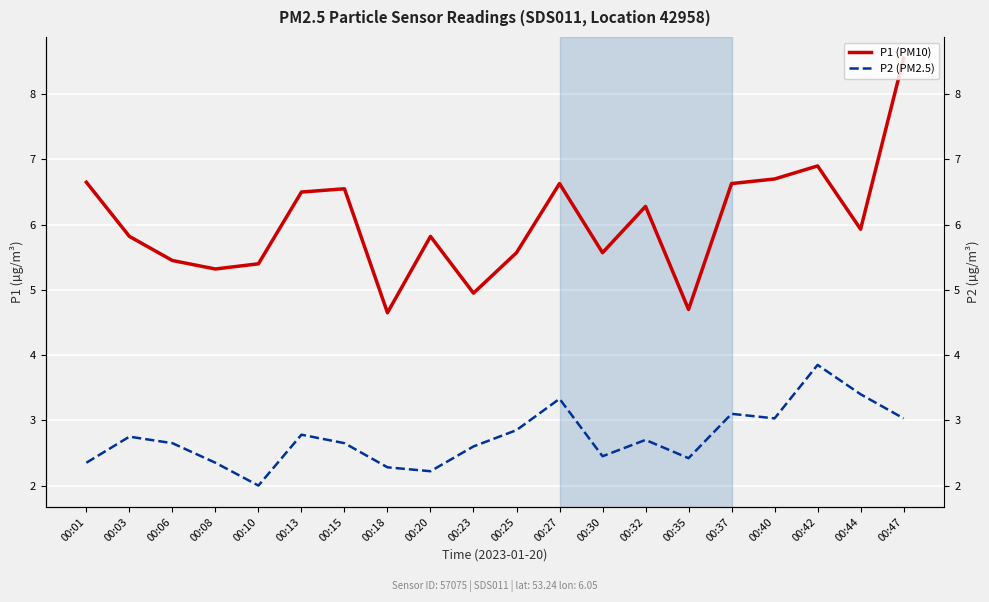

What is the sum of all P2 (PM2.5) values?

54.8